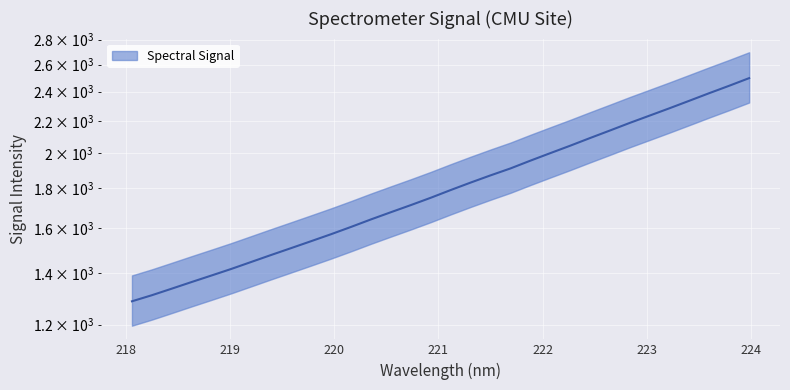

Count the number of categories in the chart.

32